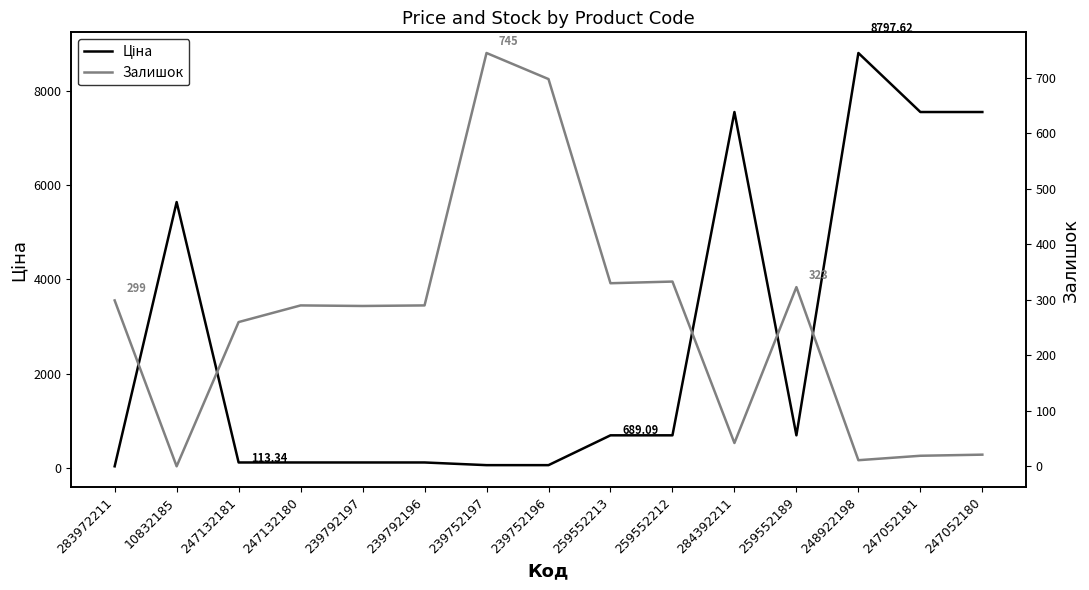

The value of Ціна at 259552189 is 689.1. True or false?

True